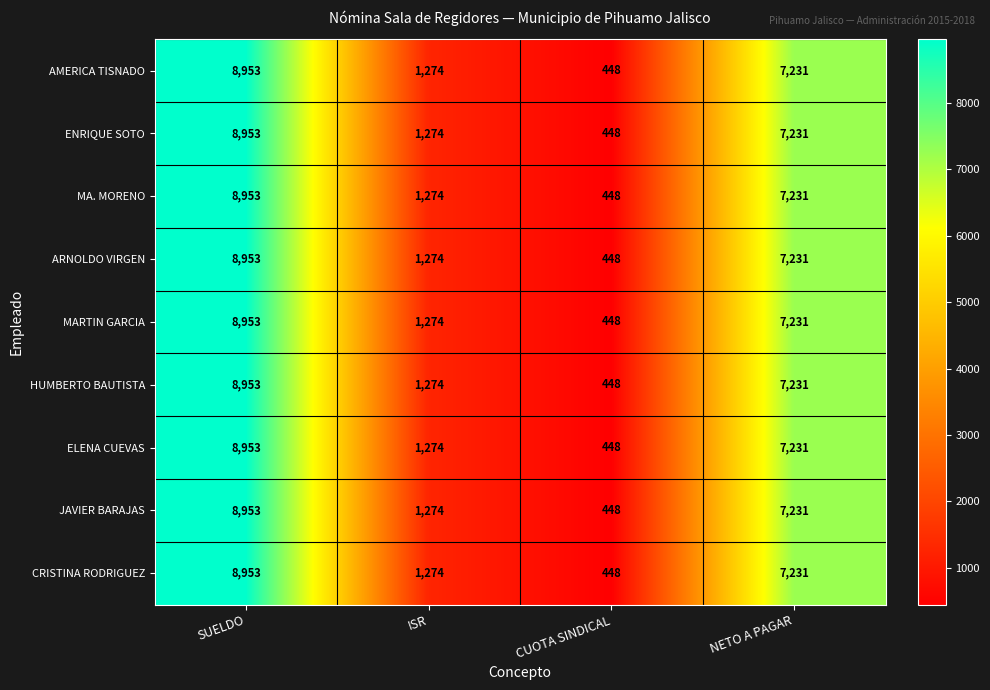

Read the CRISTINA RODRIGUEZ value at SUELDO.

8953